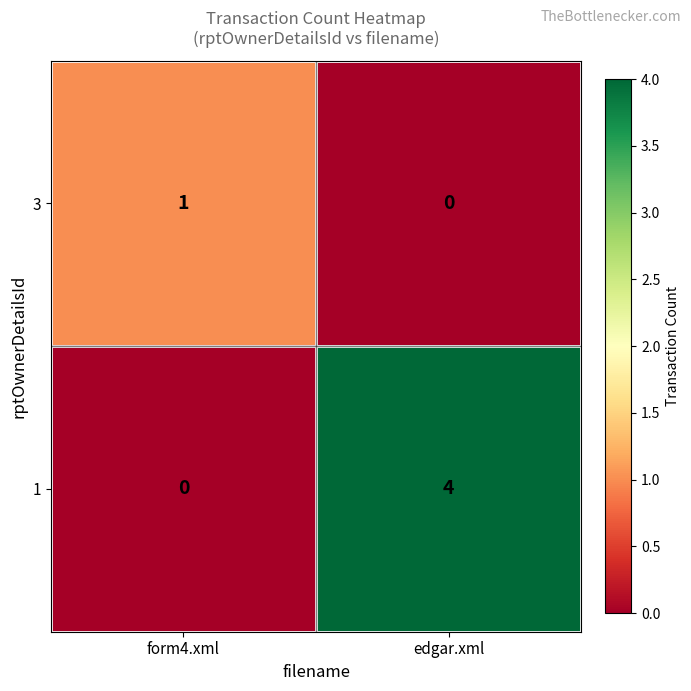

At which category is the sum across all series the highest?

edgar.xml